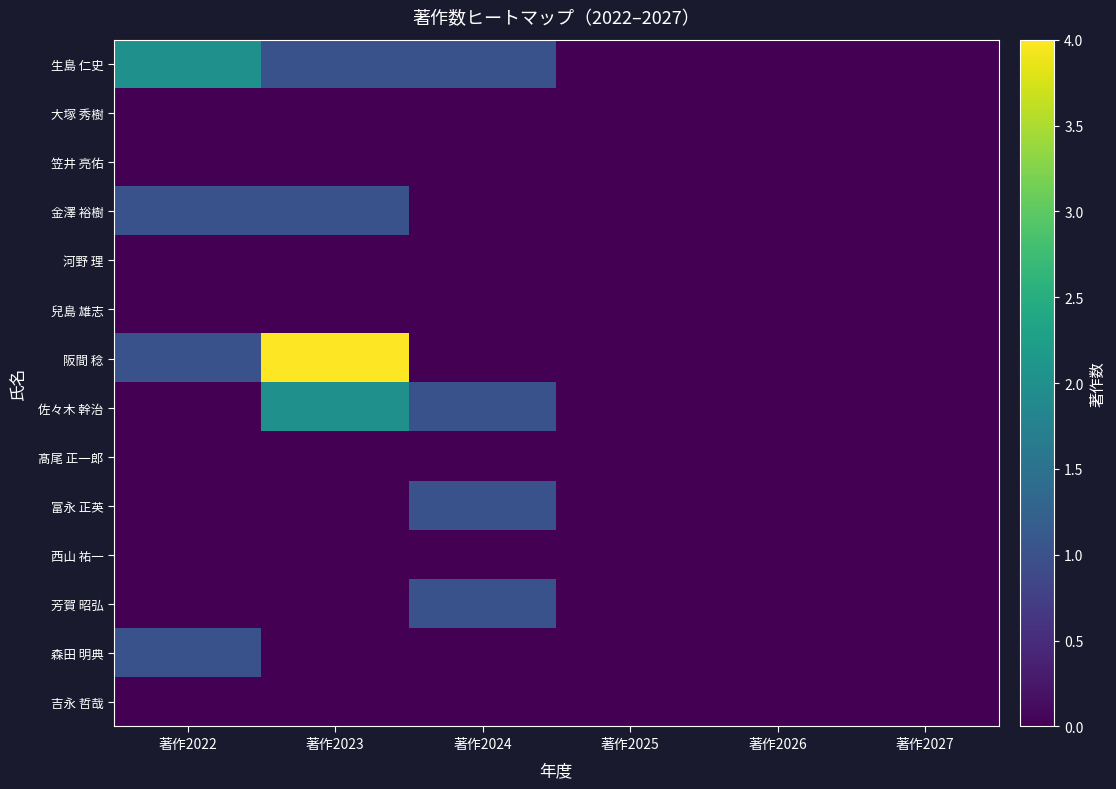

What is the difference between the highest and lowest values at 著作2022?

2